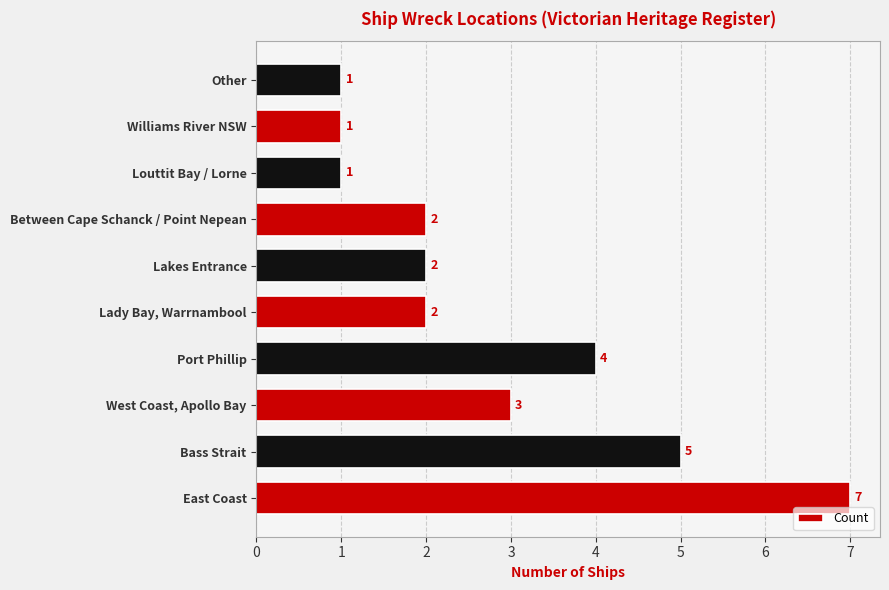

How many bars are there in total?

10